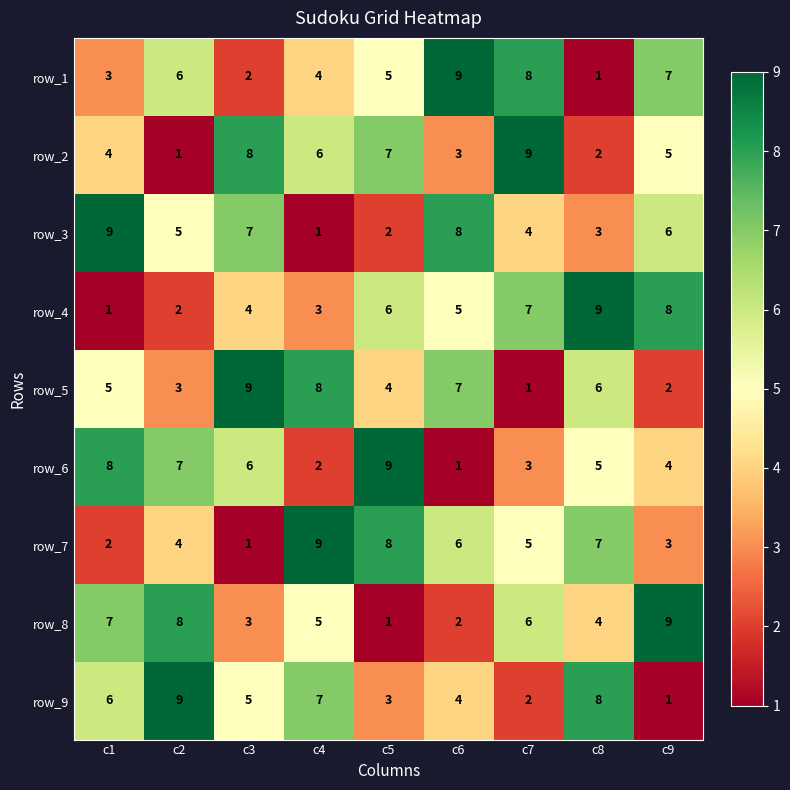

What is the difference between the row_8 values at c6 and c9?

7